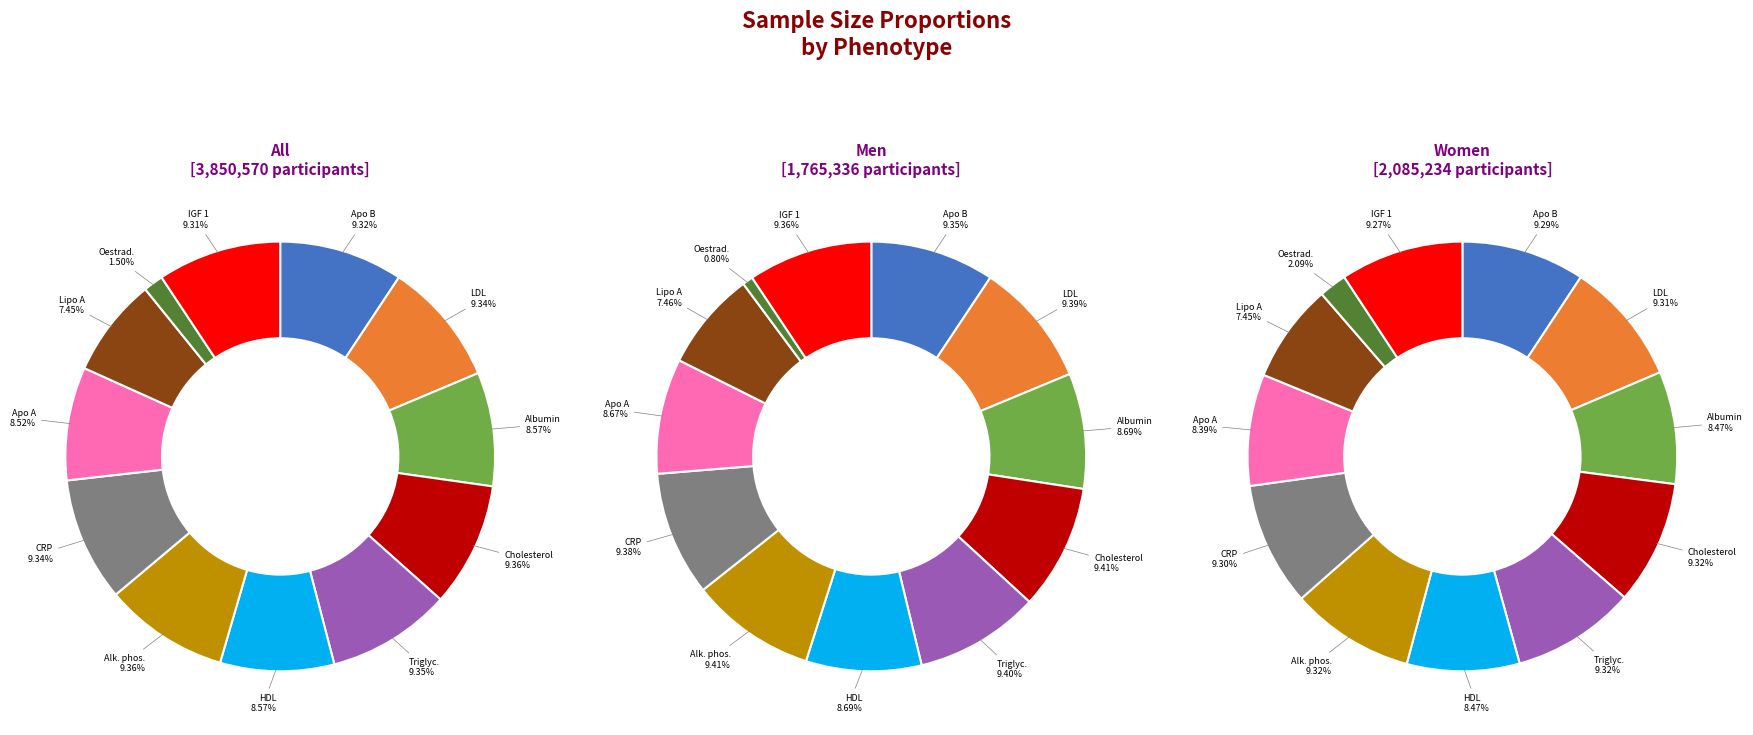

Which slice is the largest?

Alkaline phosphatase